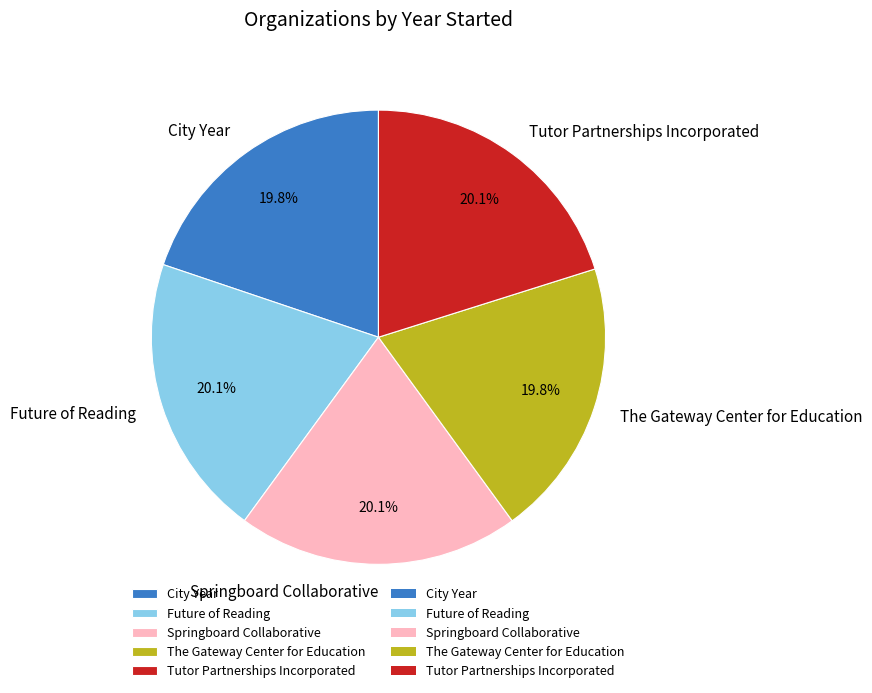

Does Tutor Partnerships Incorporated account for over 50% of the chart?

No